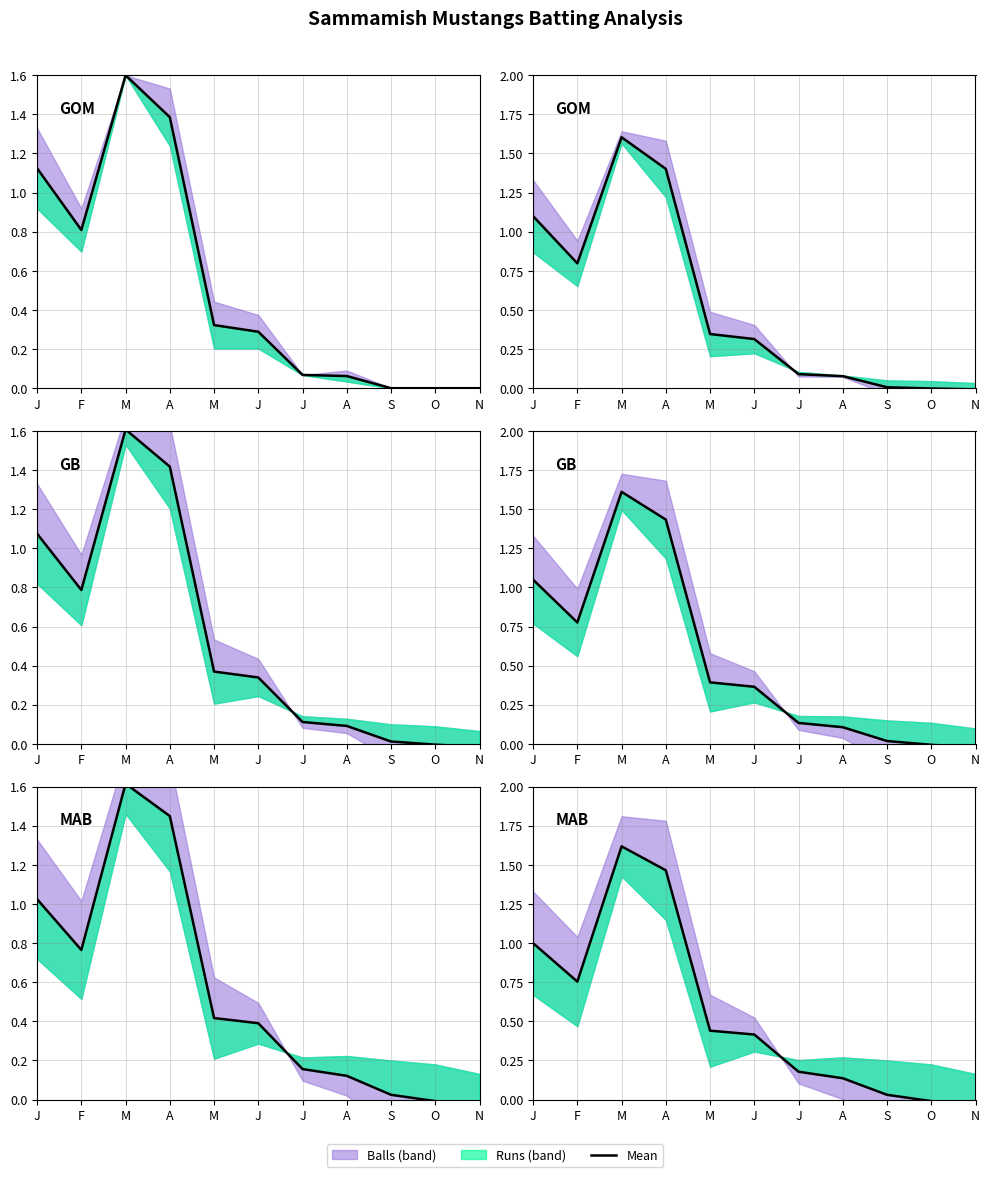

Which has a higher value, N or J?

J